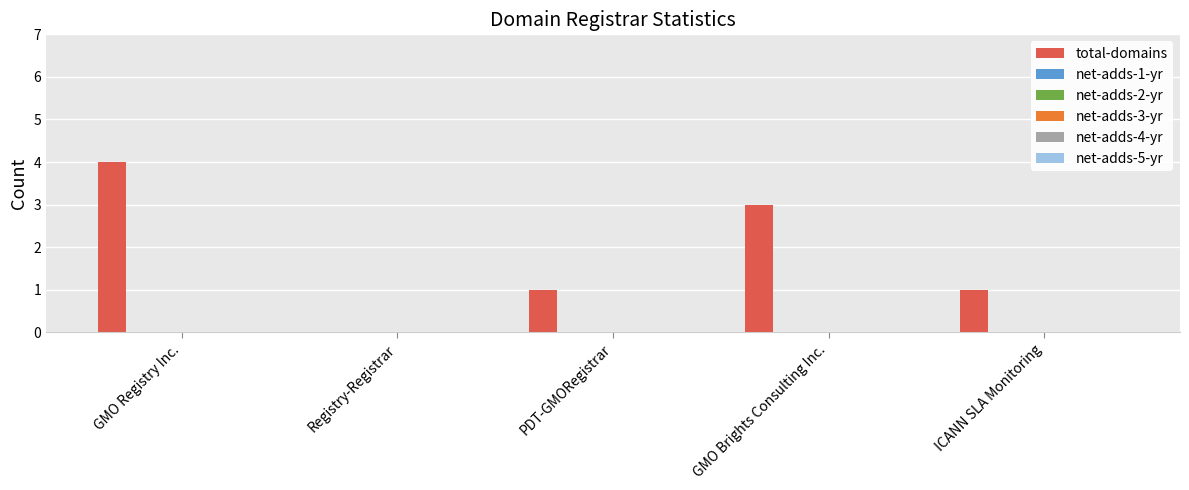

What is the sum of all values?

9